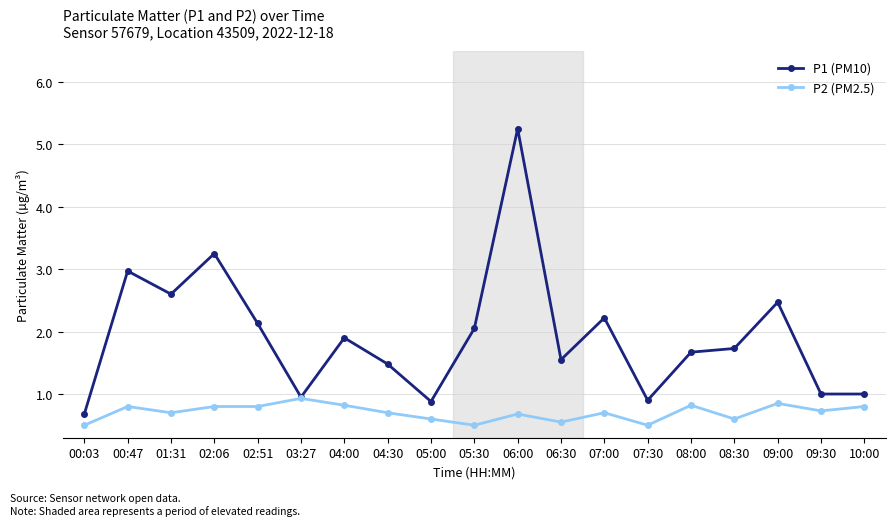

Which series has the largest range (max minus min)?

P1 (PM10)